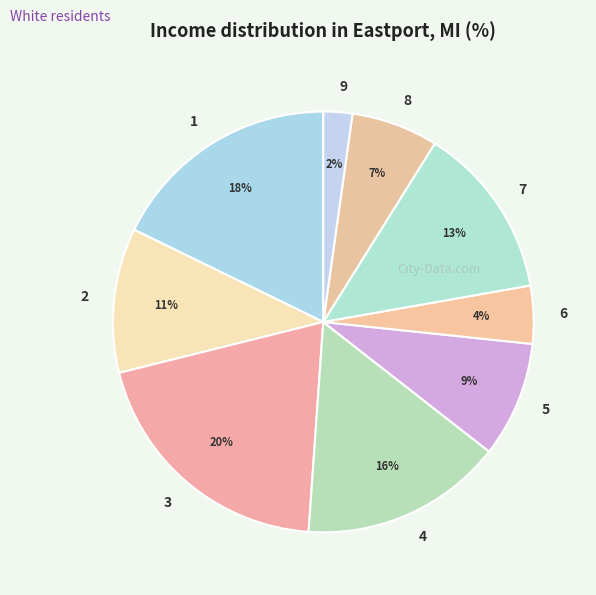

Which category has the smallest portion of the pie?

9